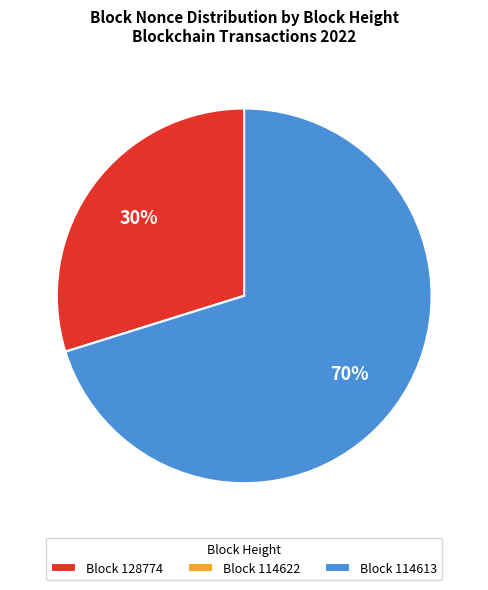

Is there a majority slice in this chart?

Yes